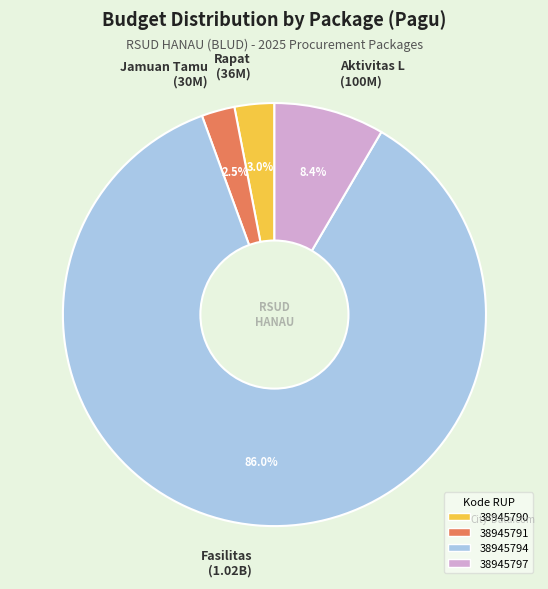

What portion of the pie excludes Jamuan Tamu (30M)?

97.5%